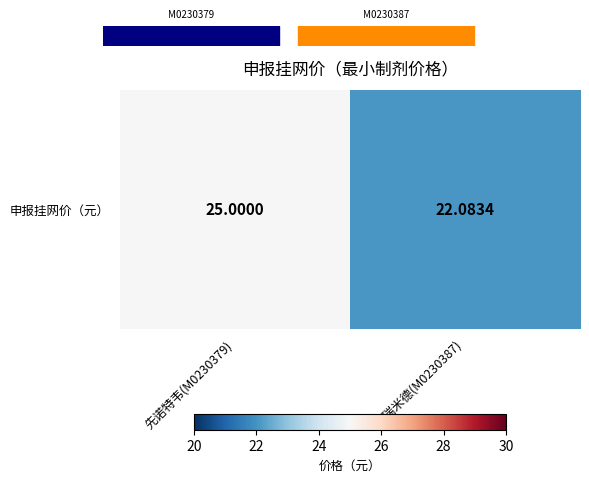

What value does the data have at 氘瑞米德(M0230387)?

22.1